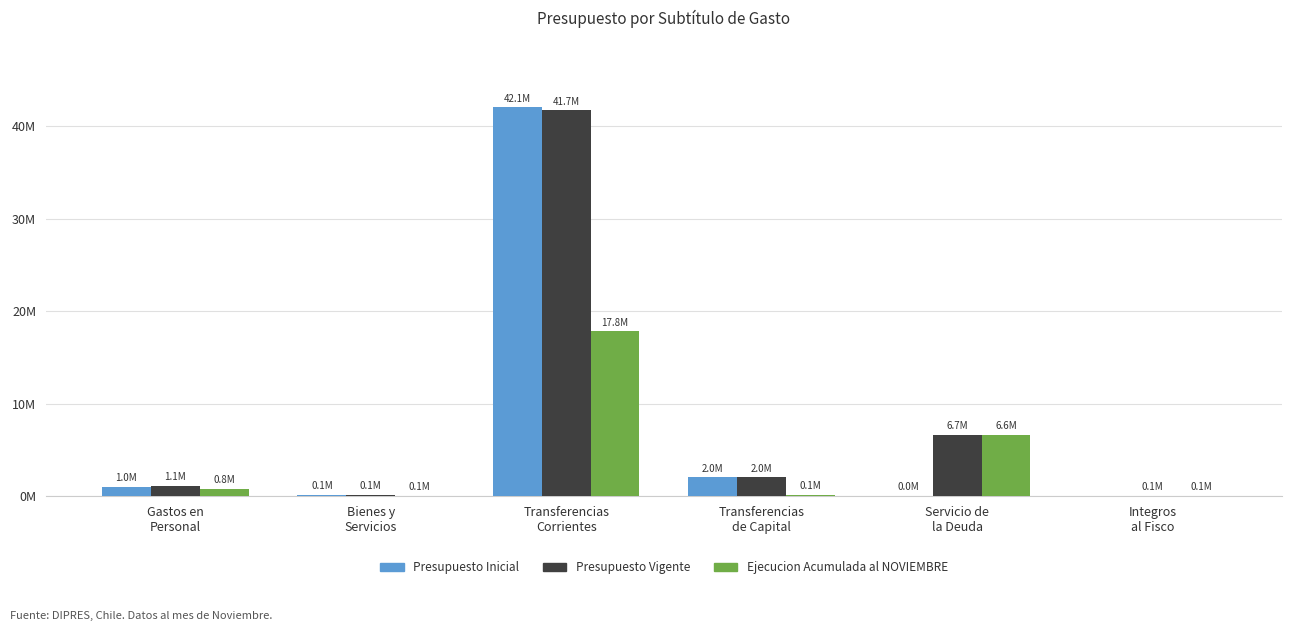

Reading right to left, transcribe all the data shown in this chart.

Presupuesto Inicial: 0	10	2029407	42058944	109429	1039122
Presupuesto Vigente: 69762	6655259	2029407	41728089	109429	1095940
Ejecucion Acumulada al NOVIEMBRE: 69762	6611185	96823	17819858	55649	809593